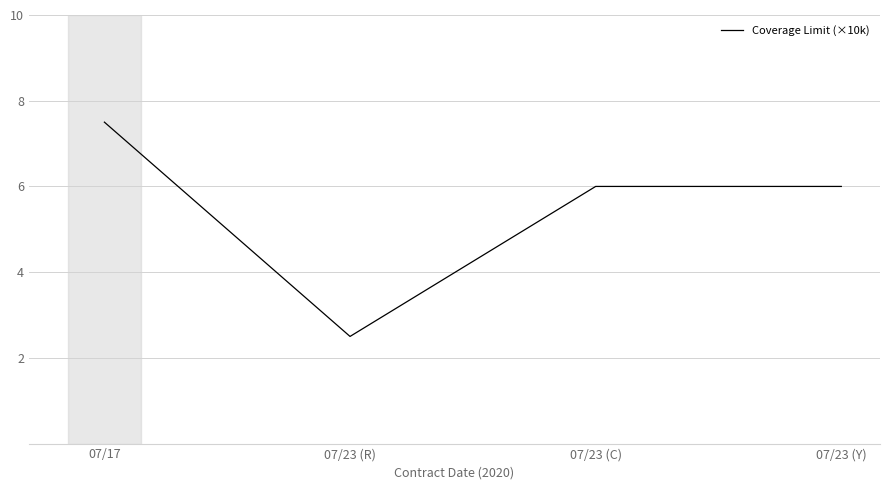

The chart shows a value of 6.0 at 07/23 (Y). True or false?

True